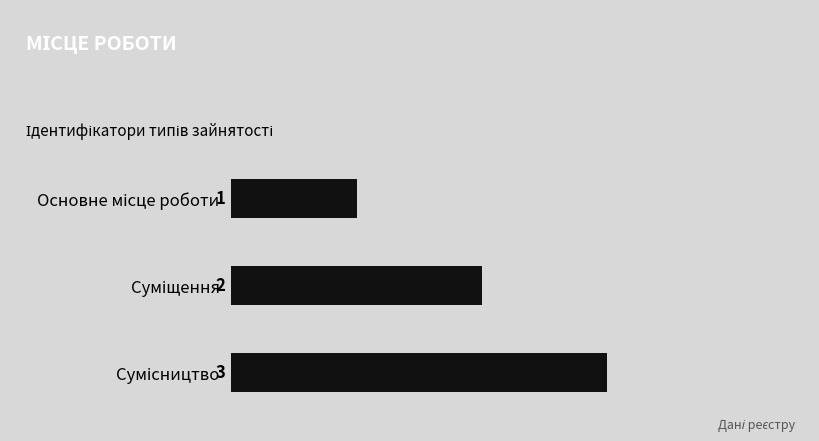

How many values are between 1 and 3?

3